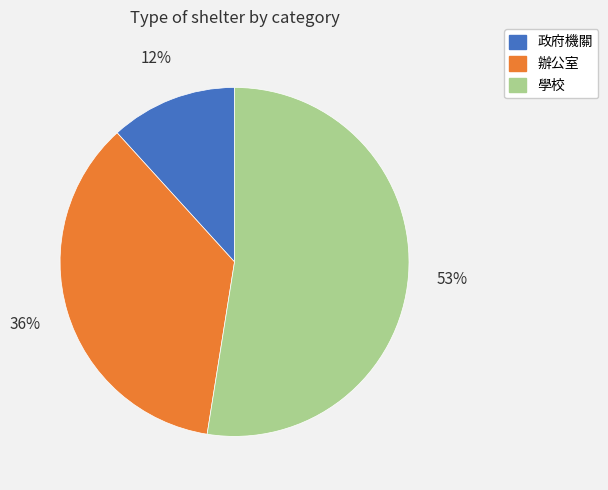

Combined, do 學校 and 政府機關 account for over 50%?

Yes